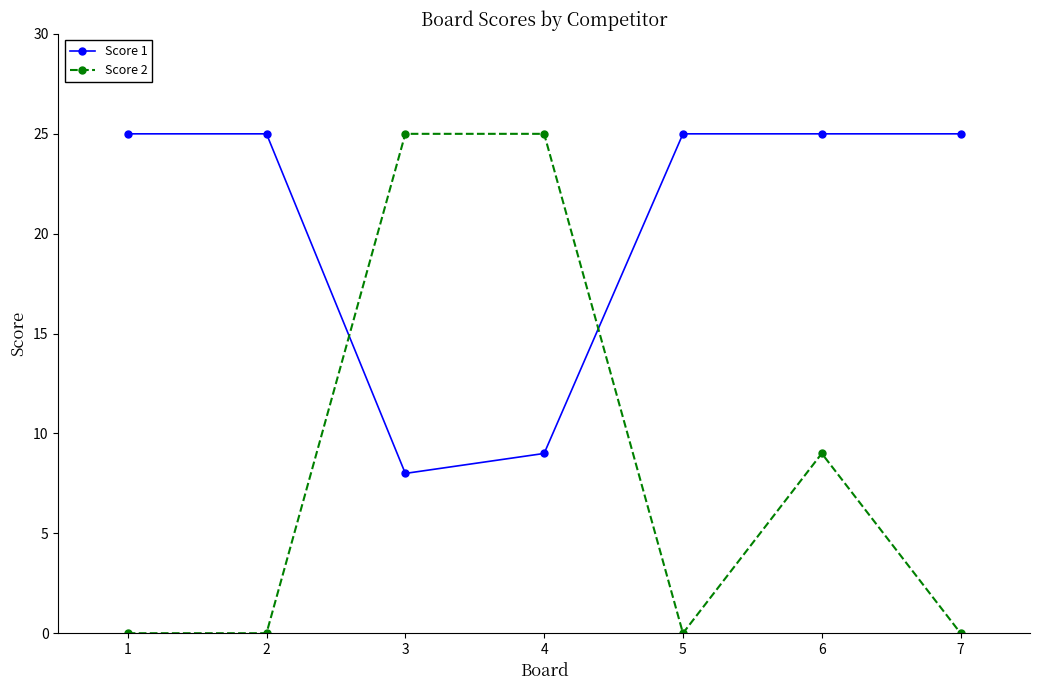

Reading left to right, what are all the values shown in this chart?

Score 1: 1=25	2=25	3=8	4=9	5=25	6=25	7=25
Score 2: 1=0	2=0	3=25	4=25	5=0	6=9	7=0